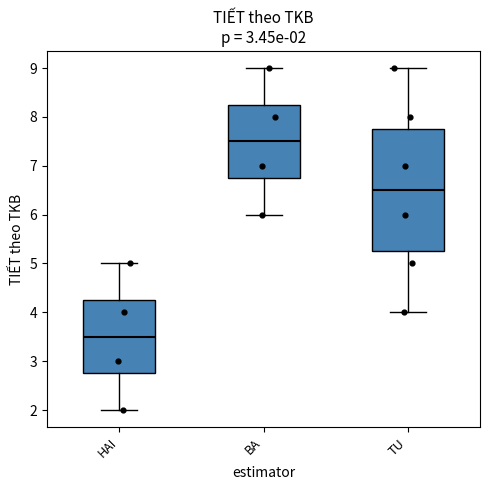

Comparing the boxes themselves (not the whiskers), which one is the tallest?

TU